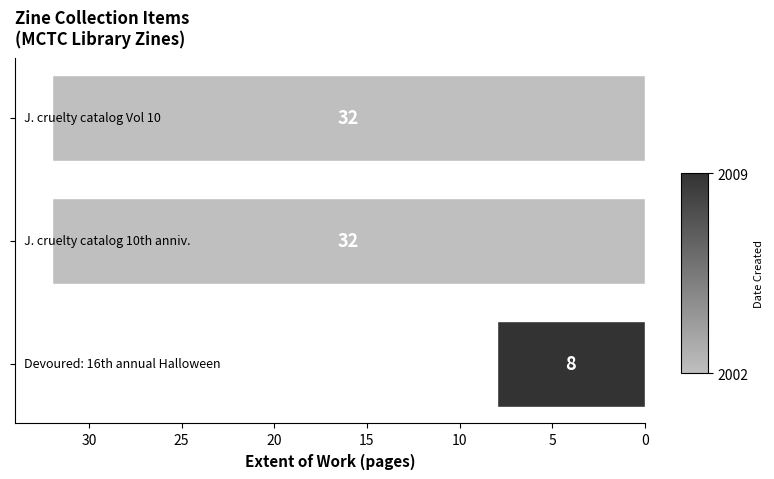

What is the smallest value displayed?

8